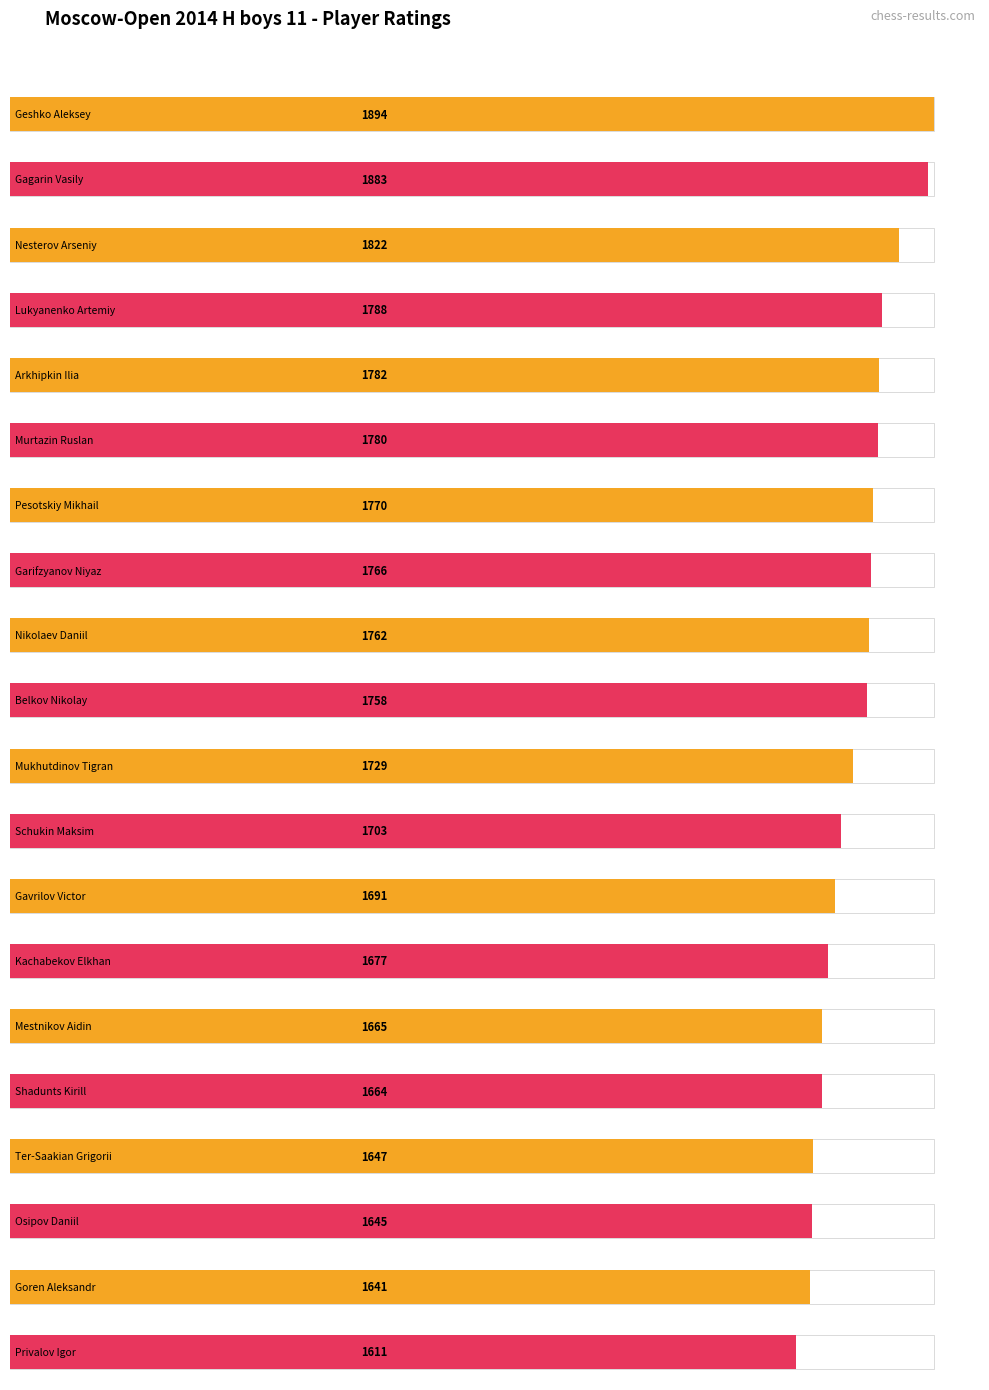

What is the ratio of the value at Goren Aleksandr to the value at Nikolaev Daniil?

0.9